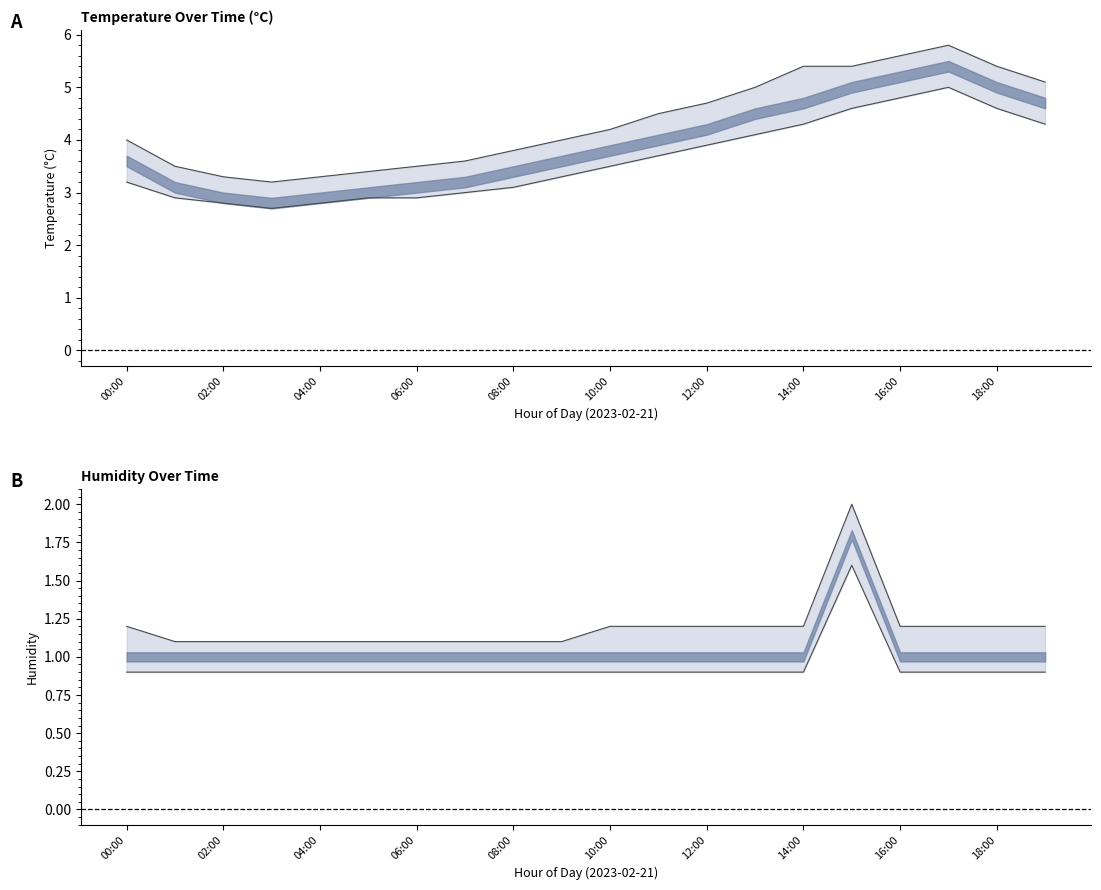

Is this an area chart (filled region under the line)?

No